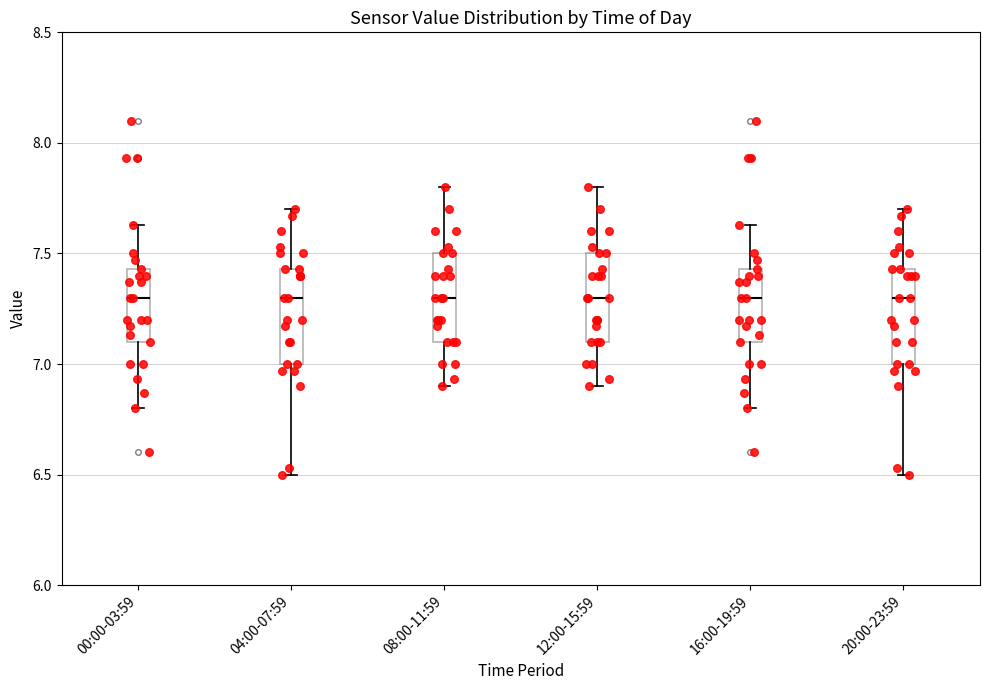

Reading left to right, transcribe this box plot: for each box, give where its median line is, the range the box spans, and where its two whiskers end, as read against the y-axis. The values are not printed on the chart, so give them approximately, as read against the axis.

00:00-03:59: median 7.30, box 7.10 to 7.45, whiskers 6.80 to 7.65
04:00-07:59: median 7.30, box 7.00 to 7.45, whiskers 6.50 to 7.70
08:00-11:59: median 7.30, box 7.10 to 7.50, whiskers 6.90 to 7.80
12:00-15:59: median 7.30, box 7.10 to 7.50, whiskers 6.90 to 7.80
16:00-19:59: median 7.30, box 7.10 to 7.45, whiskers 6.80 to 7.65
20:00-23:59: median 7.30, box 7.00 to 7.45, whiskers 6.50 to 7.70